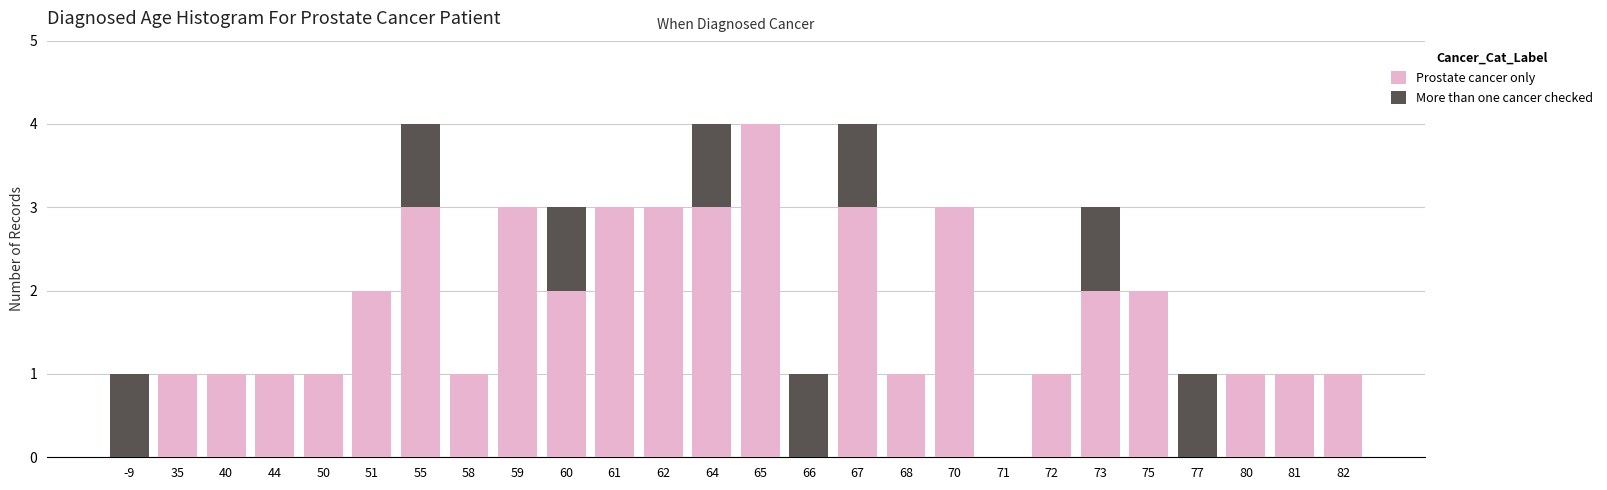

At which label does Prostate cancer only reach its peak?

65